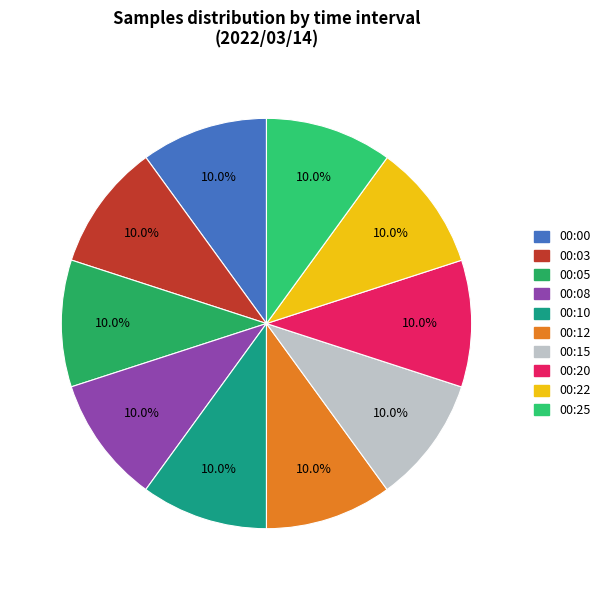

Between 00:12 and 00:25, which is larger?

00:25